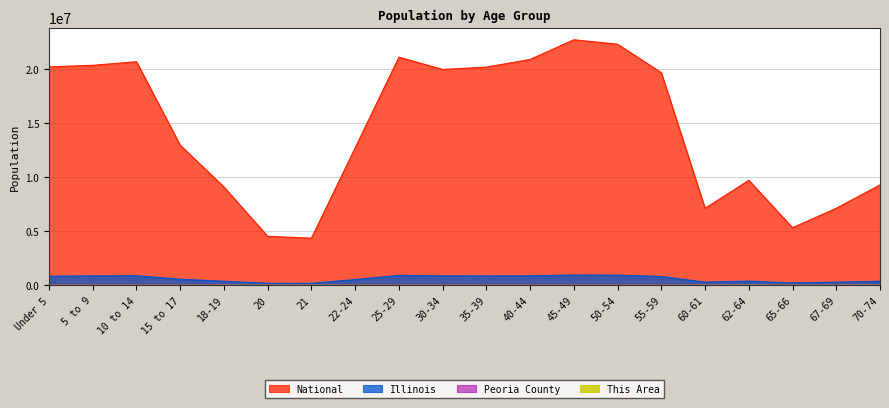

What is the label of the 2nd point from the right?

67-69